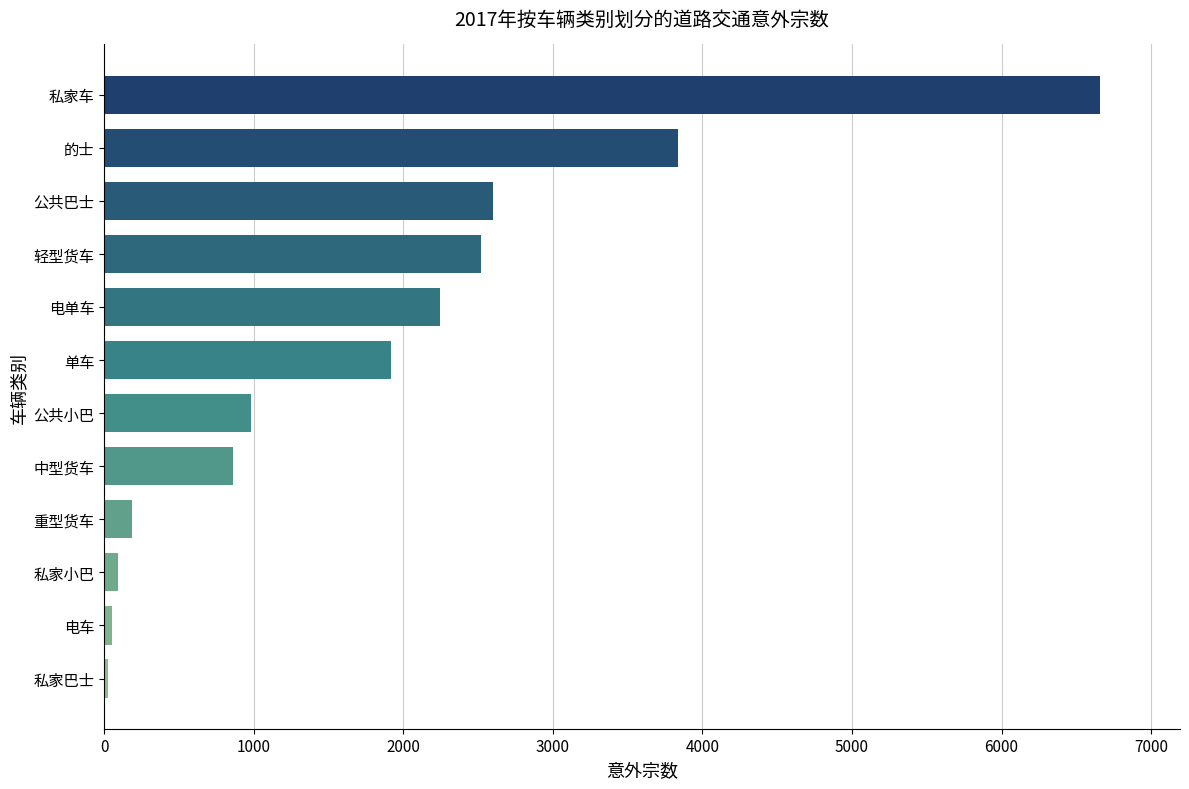

The chart shows a value of 4538 at 公共巴士. True or false?

False